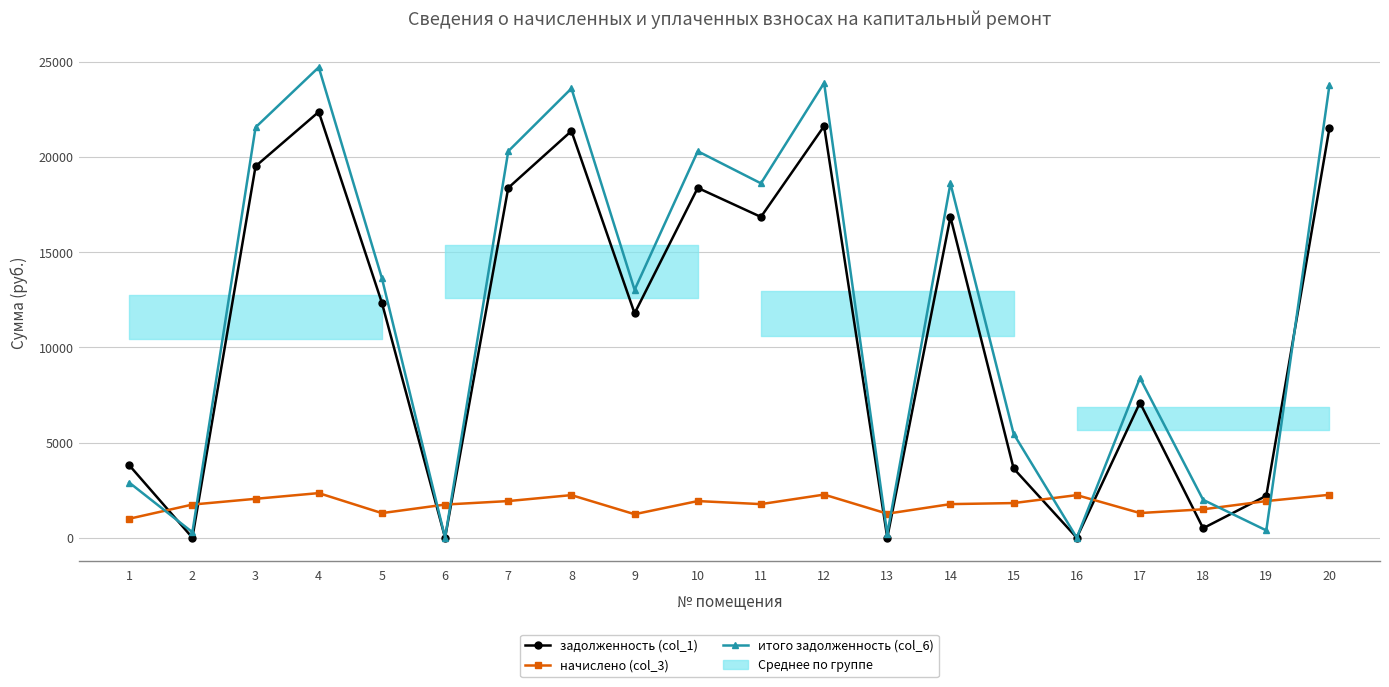

What is the approximate value of итого задолженность (col_6) at 20?

23792.4